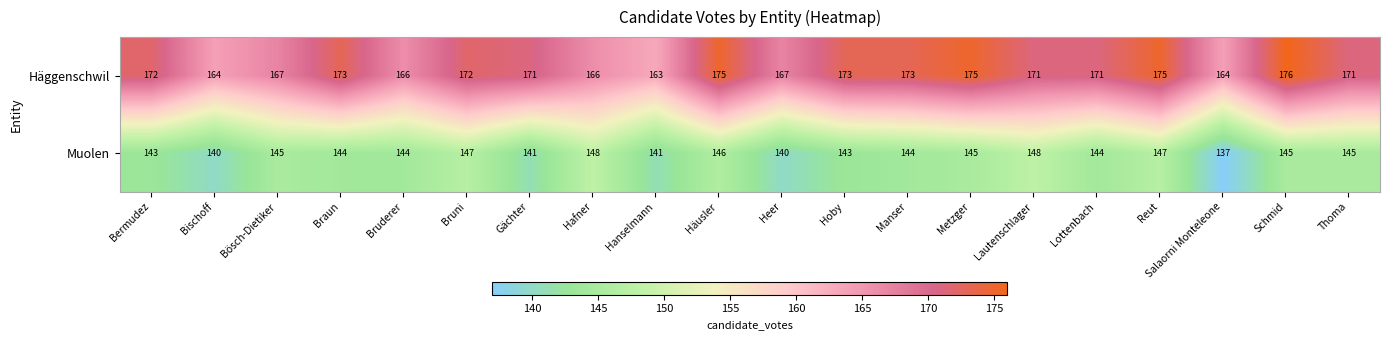

Which series has the largest total across all categories?

Häggenschwil